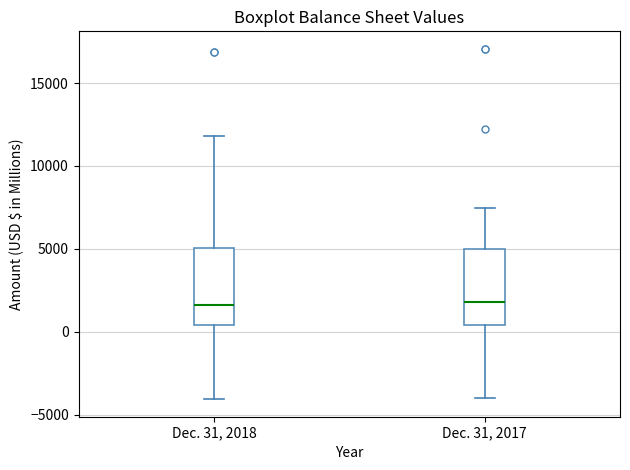

Where is the upper edge of the box for Dec. 31, 2018 on the y-axis? The values are not printed on the chart, so give them approximately, as read against the axis.

5000